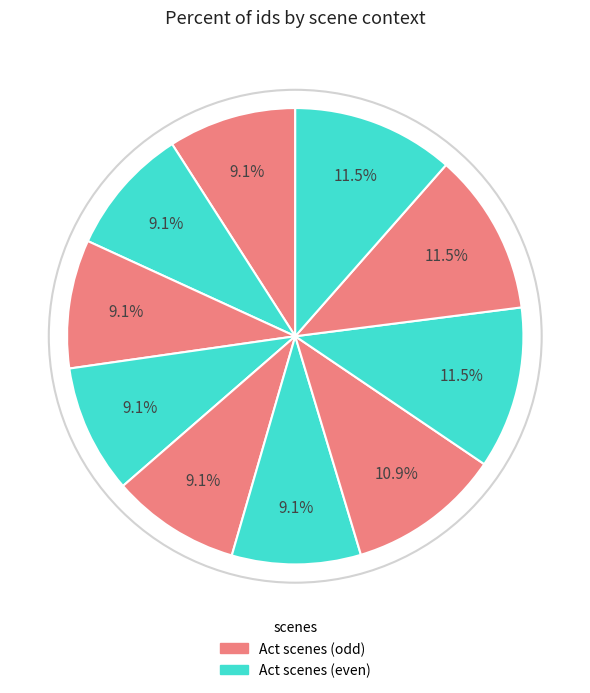

How many slices are in this pie chart?

10